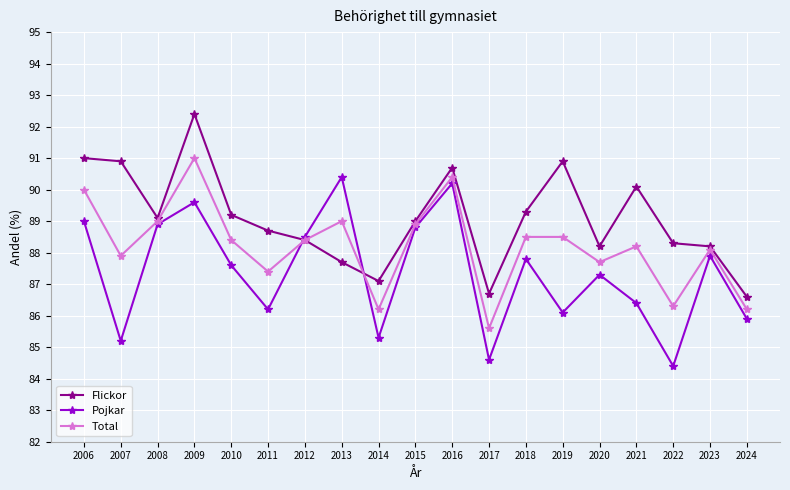

List the series in order of their overall mean, highest first.

Flickor, Total, Pojkar